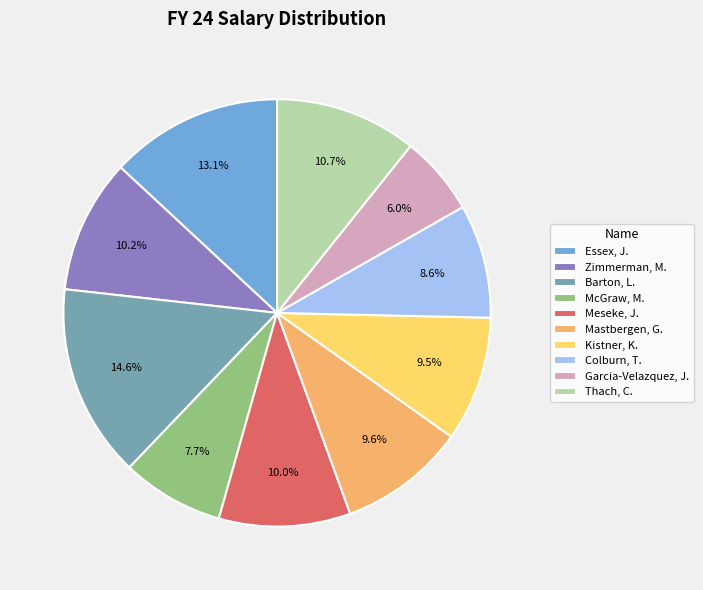

Which slice is the largest?

Barton, L.